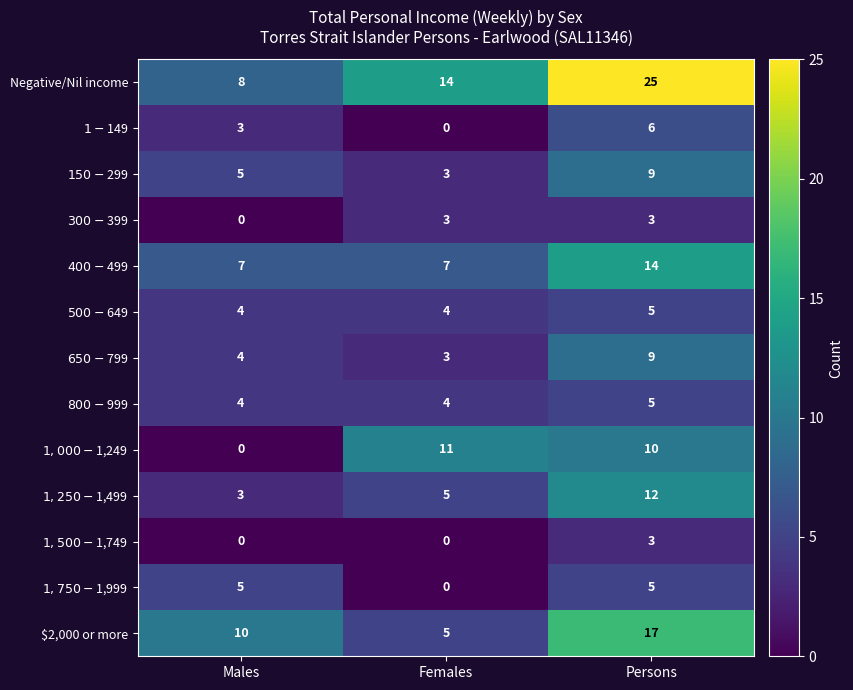

Count the number of data series in this chart.

13